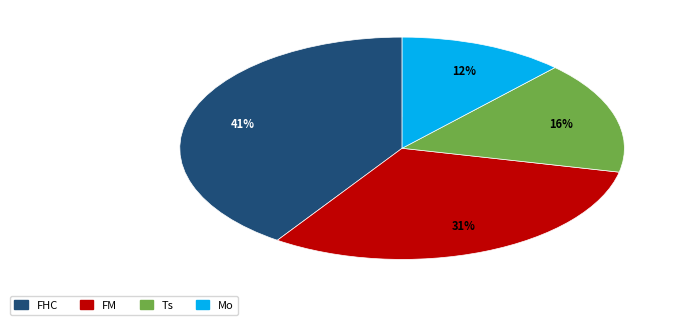

To the nearest percent, what percentage of the pie is Folia Histochemica et Cytobiologica?

41%